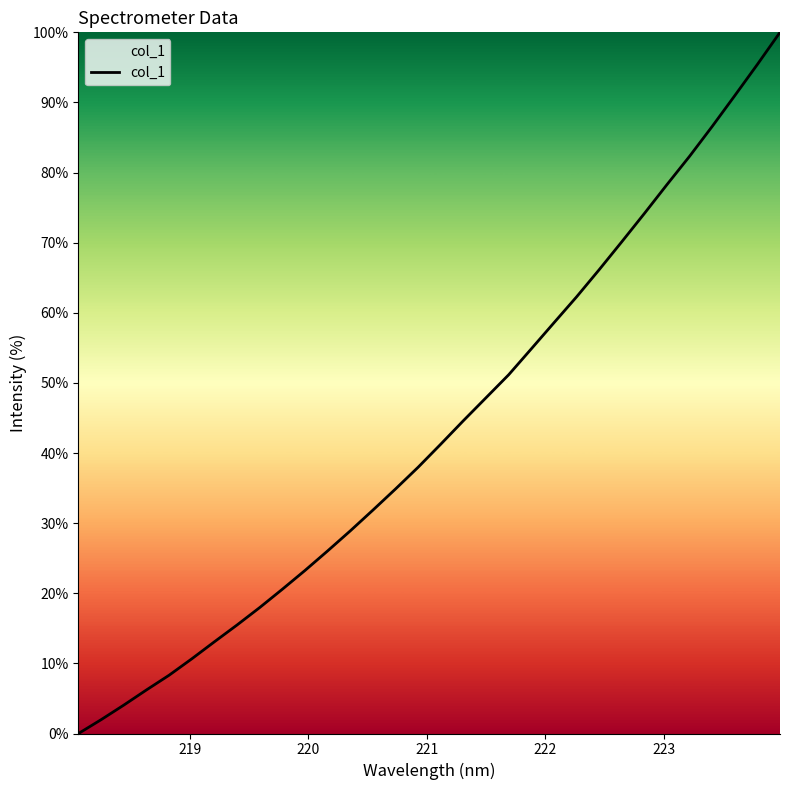

What is the maximum value shown in the chart?

100.0